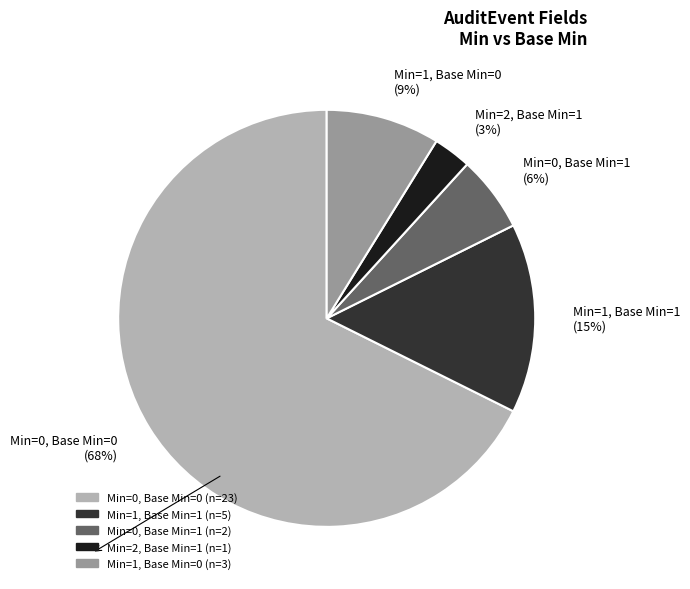

Is the sum of Min=2, Base Min=1 (3%) and Min=0, Base Min=0 (68%) greater than half?

Yes